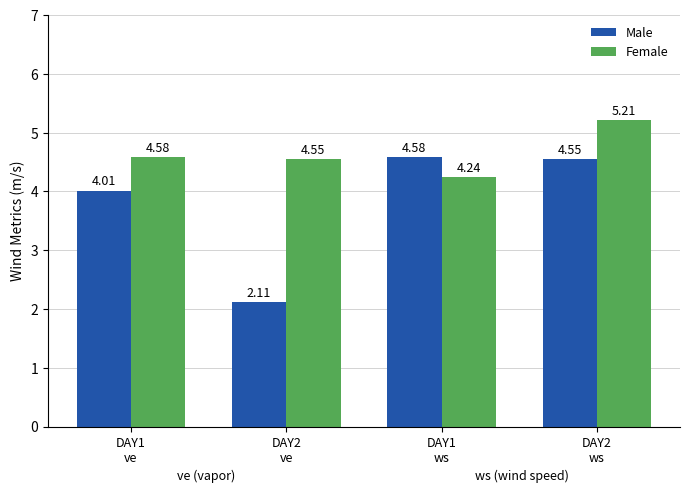

At which label is Female closest to 4?

DAY1
ws